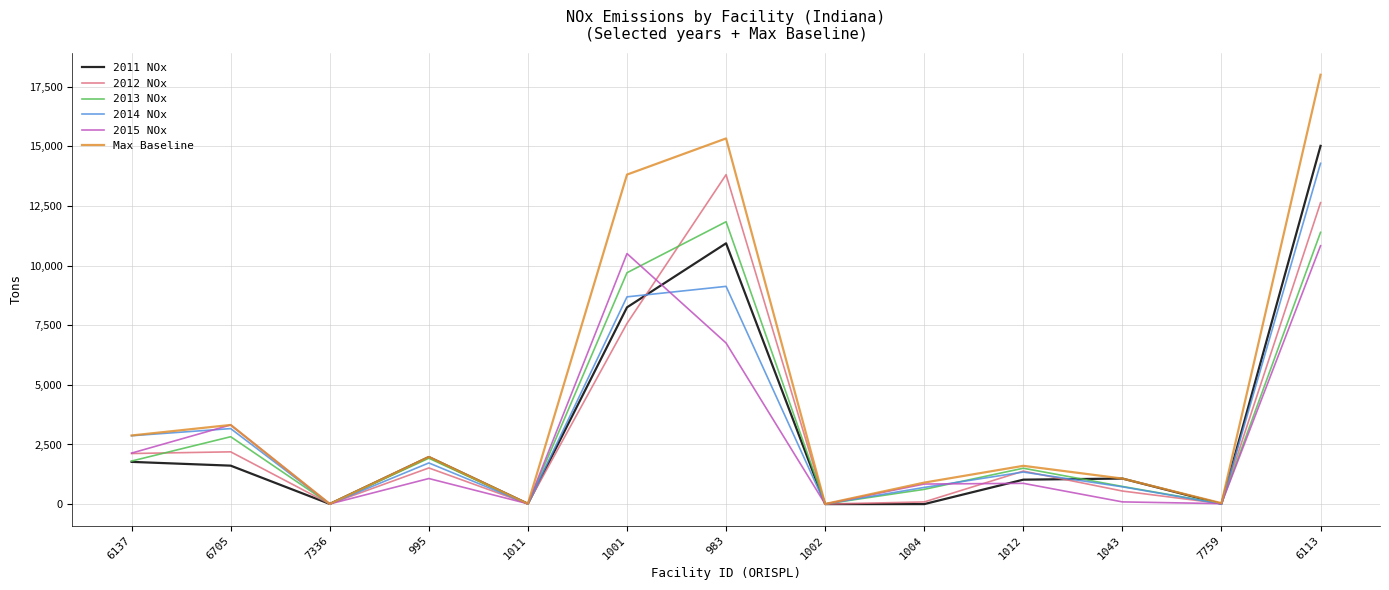

Is the value of 2012 NOx at 7759 greater than the value of Max Baseline at 6137?

No